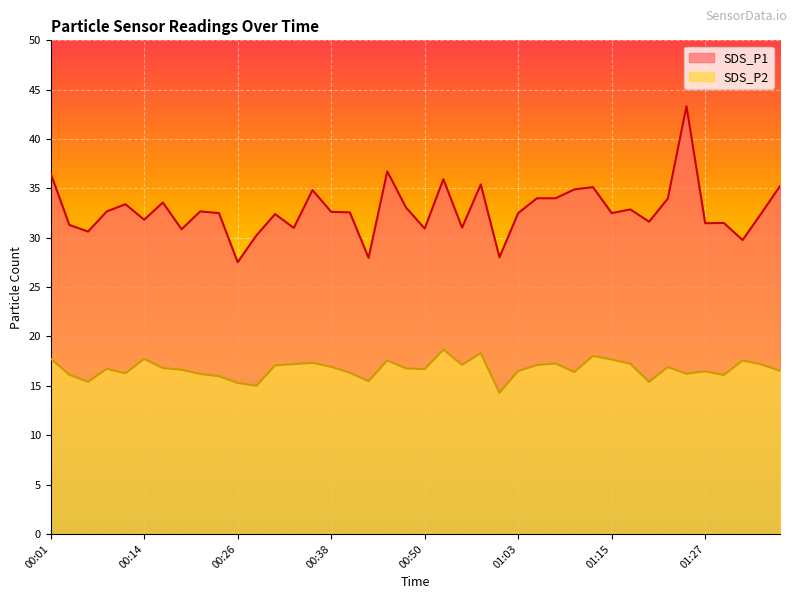

Rank the series by their average value, from lowest to highest.

SDS_P2, SDS_P1